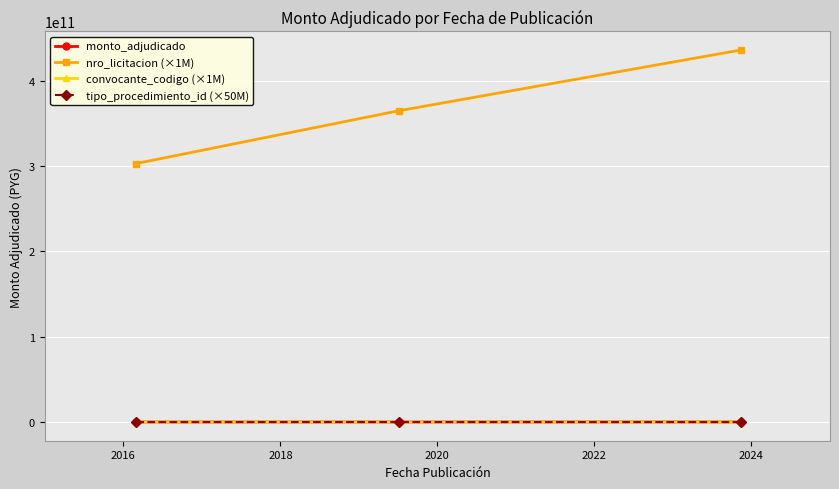

Which series has the largest total across all categories?

nro_licitacion (×1M)